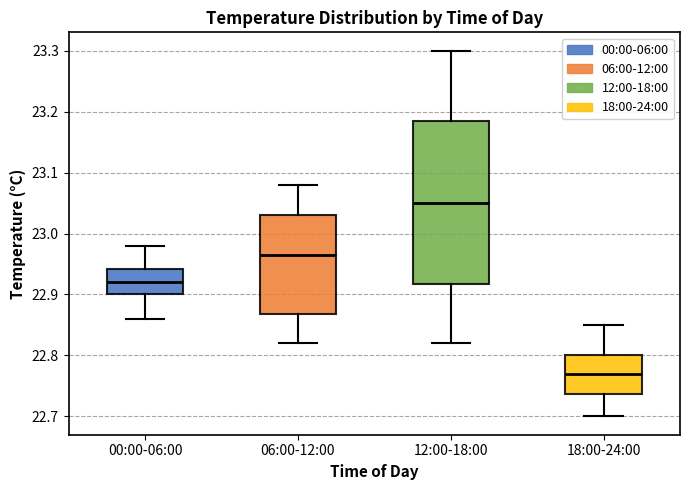

Which box has the highest median line?

12:00-18:00